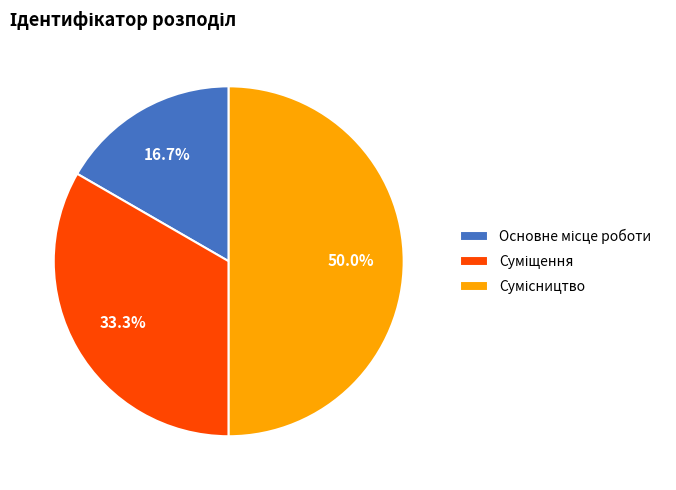

How many slices are in this pie chart?

3